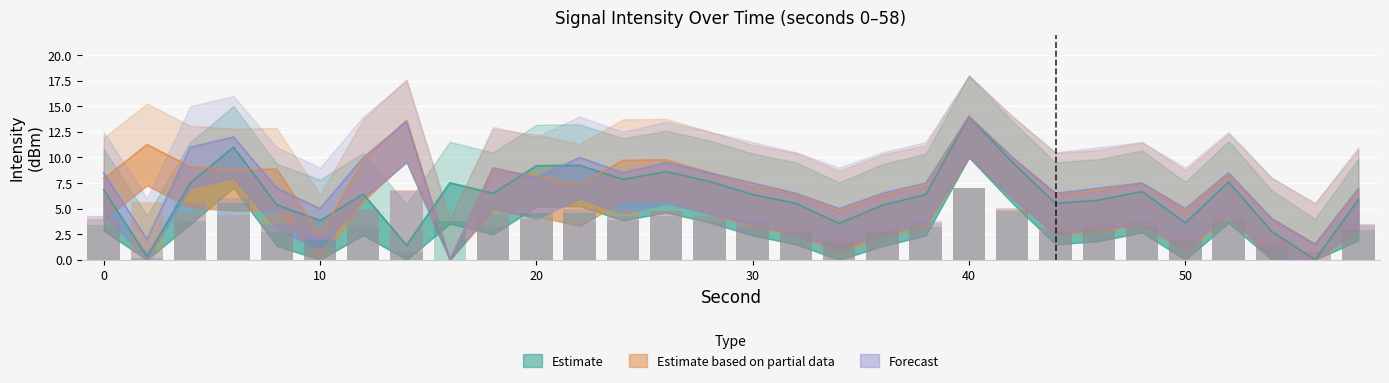

How many data points does each series have?

30